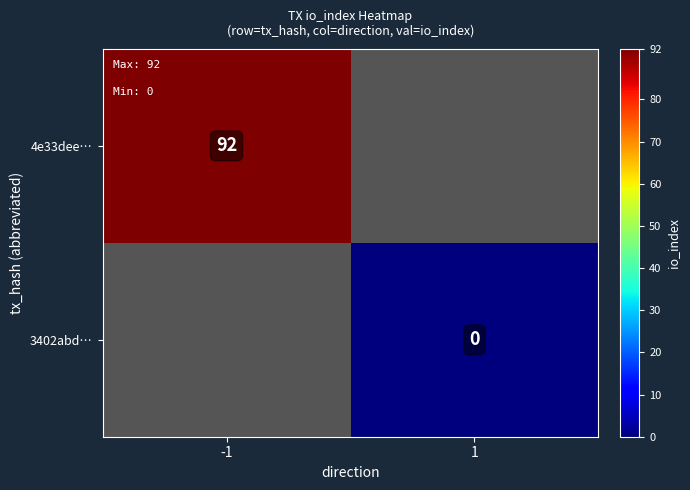

Rank the series by their maximum value, from highest to lowest.

4e33dee…, 3402abd…